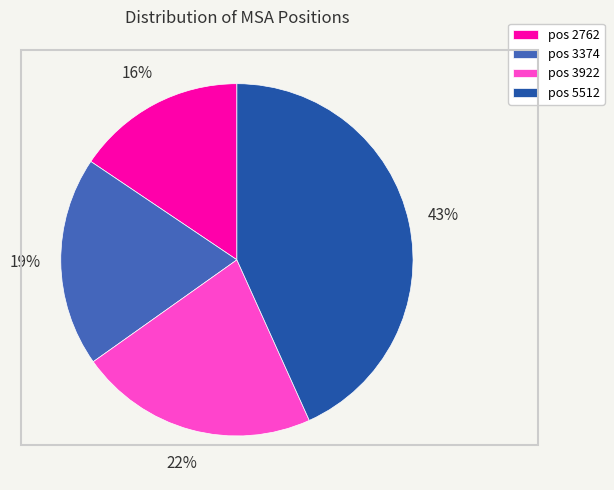

True or false: pos 3922 accounts for 22% of the total.

True